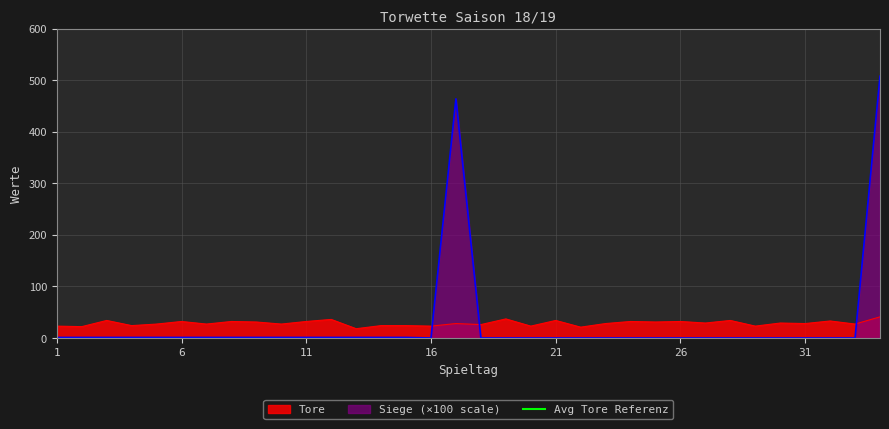

Does the chart have visible grid lines?

Yes